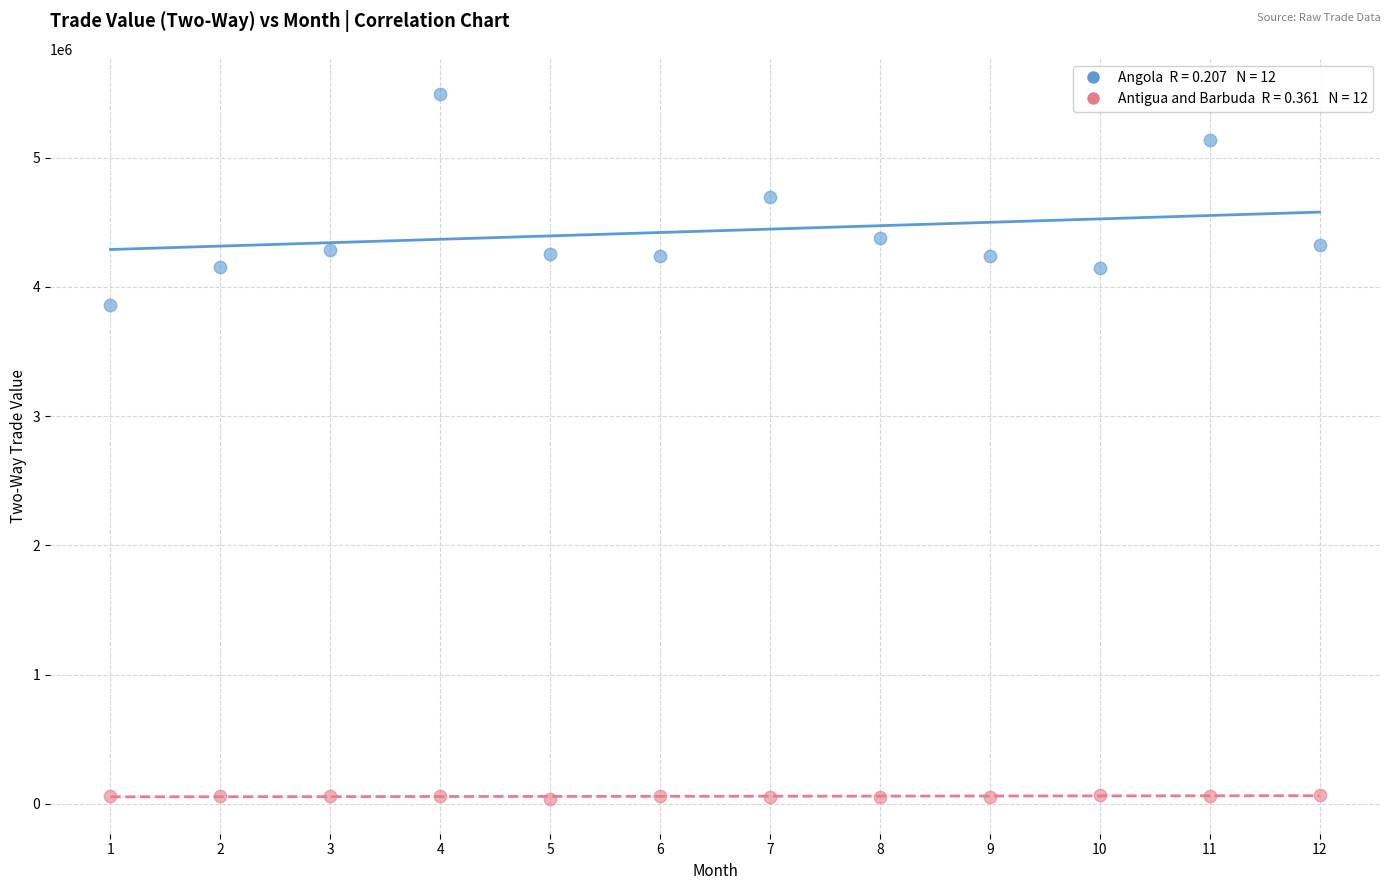

Across all series, what Y value is closest to 2765867?

3860640